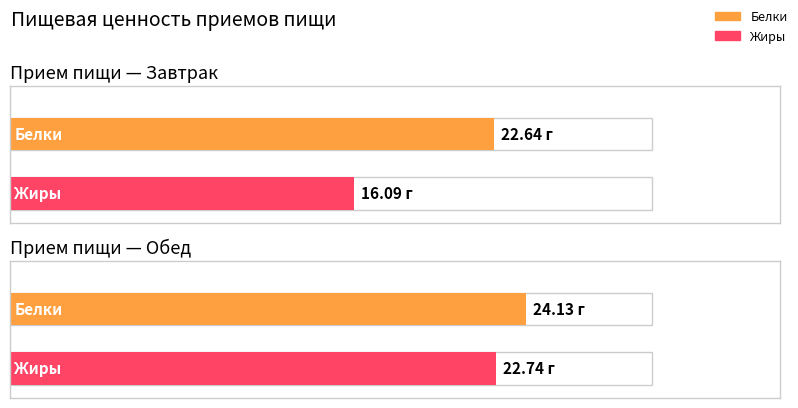

What is the total value across all series at Завтрак?

38.7